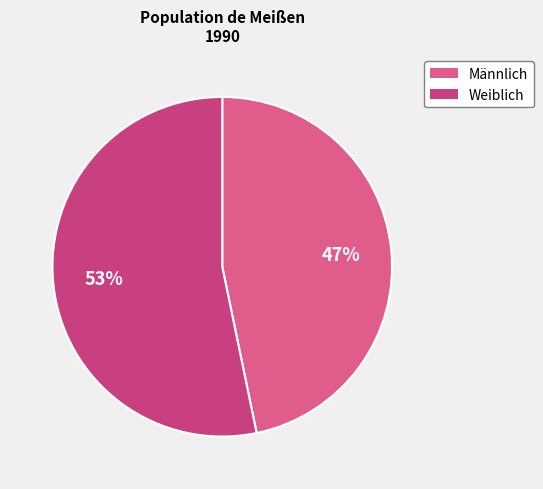

To the nearest percent, what is the combined percentage of Weiblich and Männlich?

100%